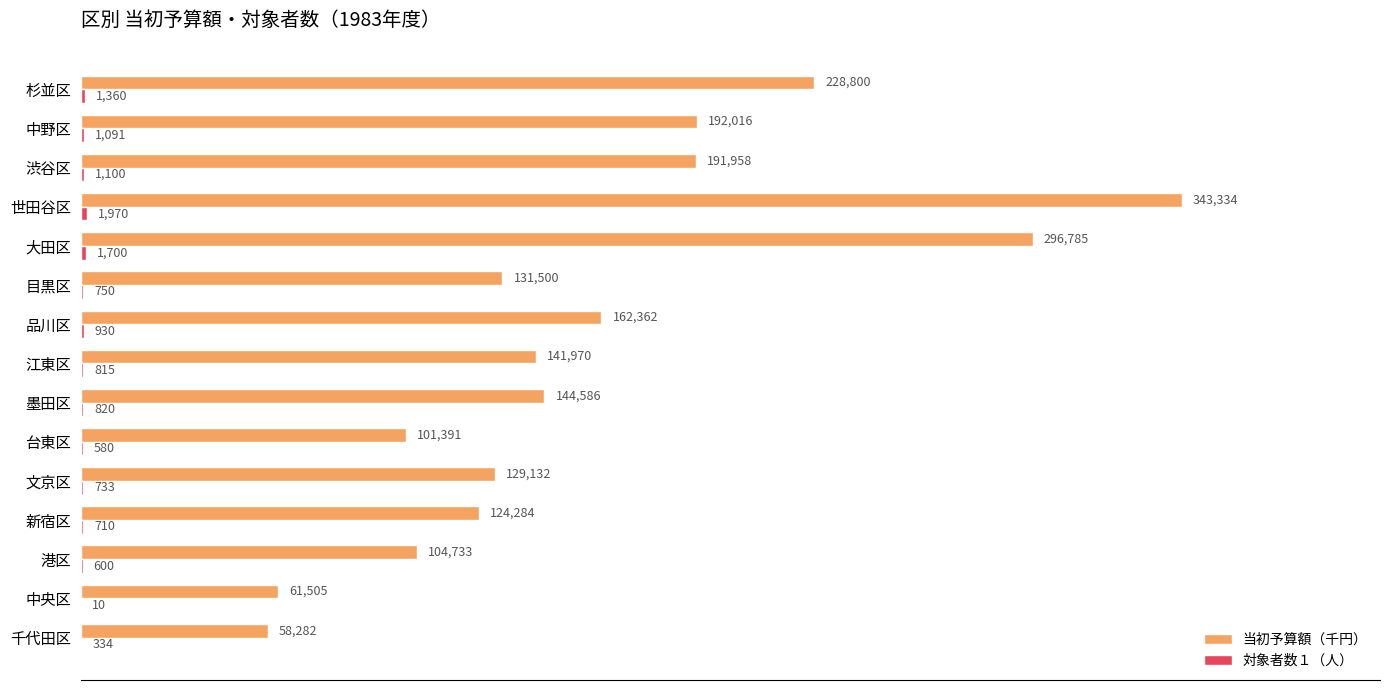

At which category does the chart reach its peak across all series?

世田谷区